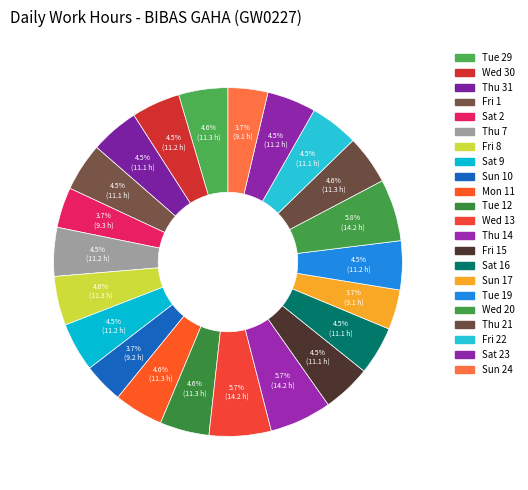

How many slices are in this pie chart?

22